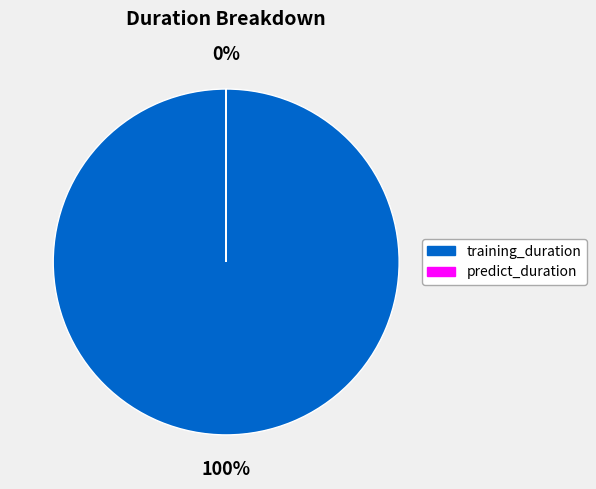

Is it true that training_duration is 99% of the pie?

False